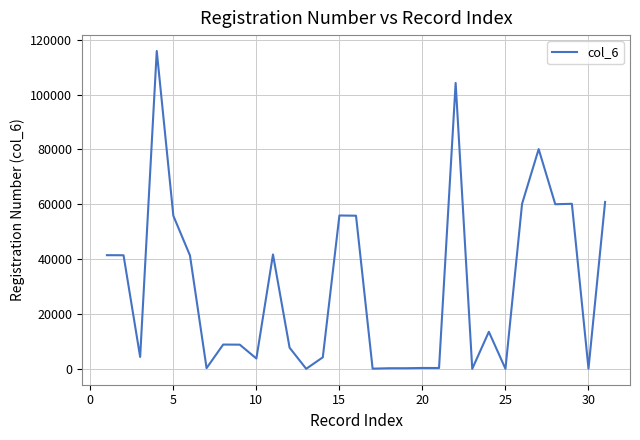

What is the maximum value shown in the chart?

115900